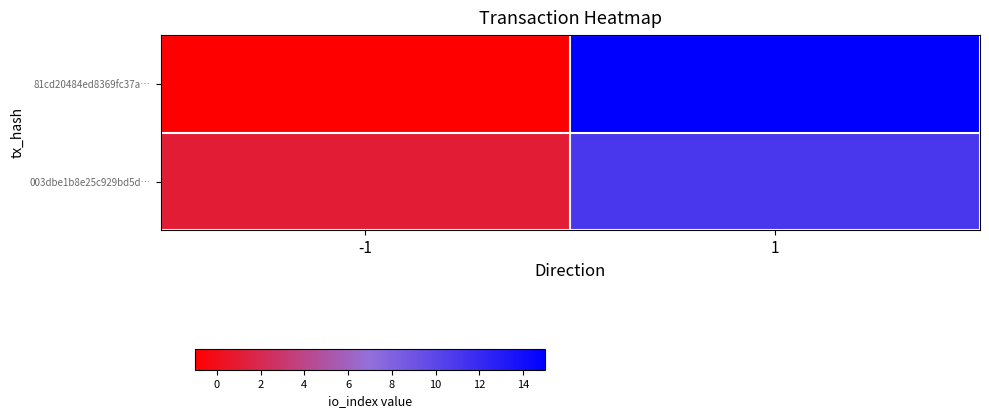

Rank the series at -1 from lowest to highest value.

81cd20484ed8369fc37a…, 003dbe1b8e25c929bd5d…